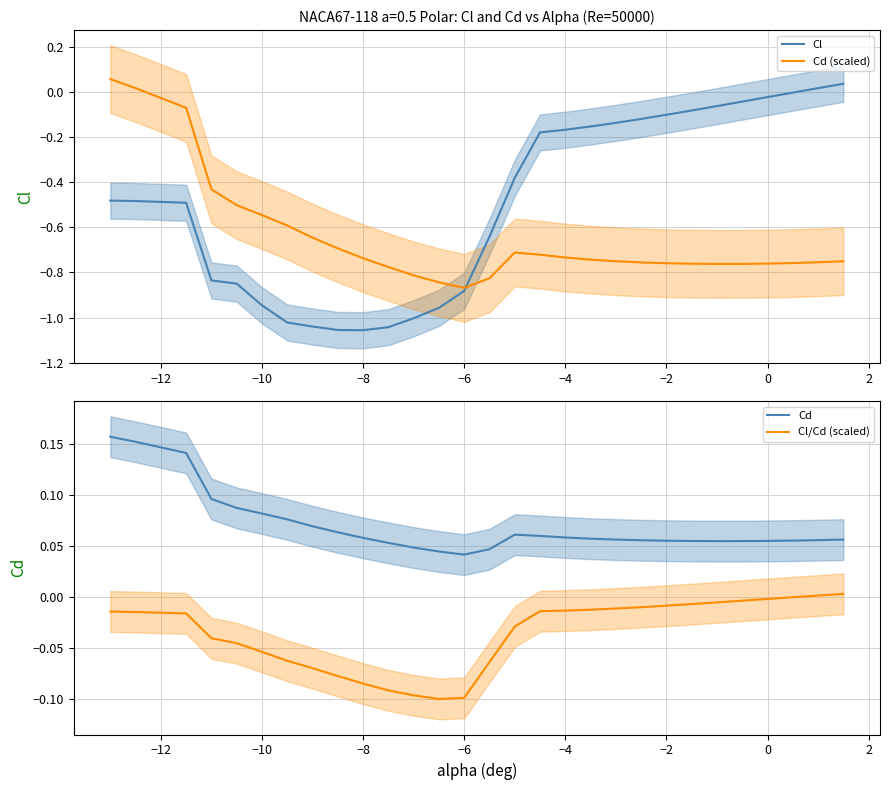

Does the chart display data point markers on the line(s)?

No